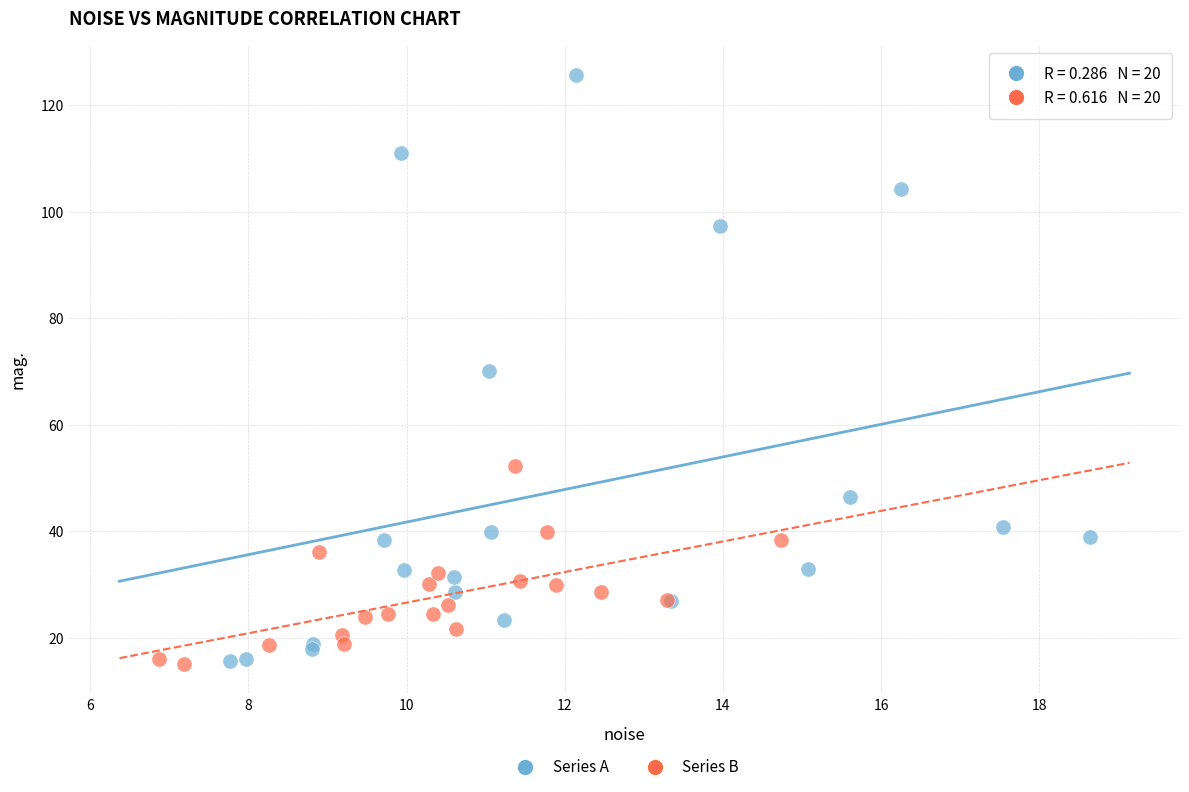

What are all the series names shown in the legend?

Series A, Series B